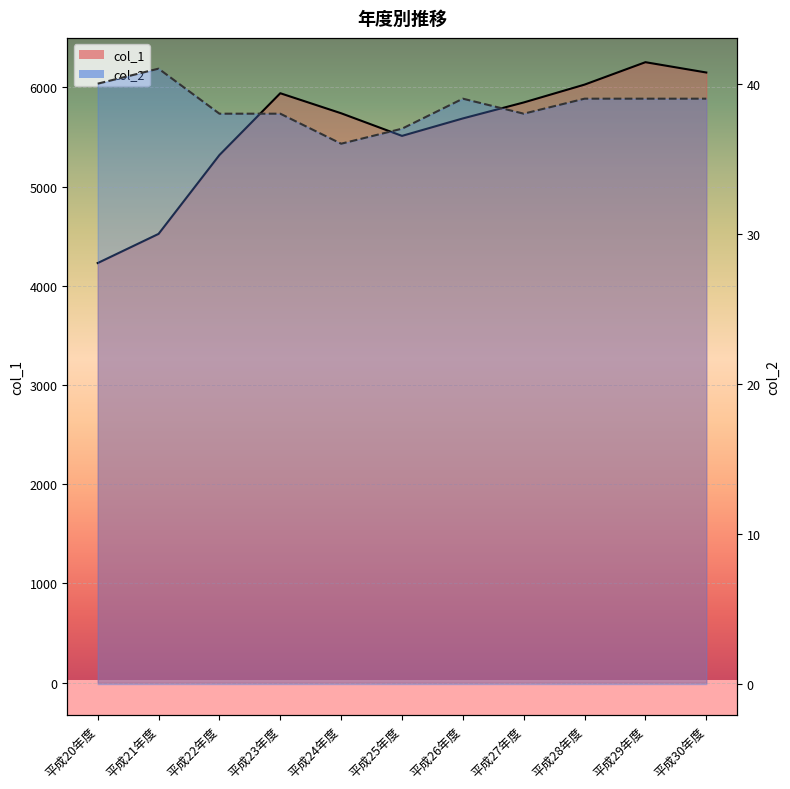

What is the difference between the maximum and minimum values in the col_2 series?

5